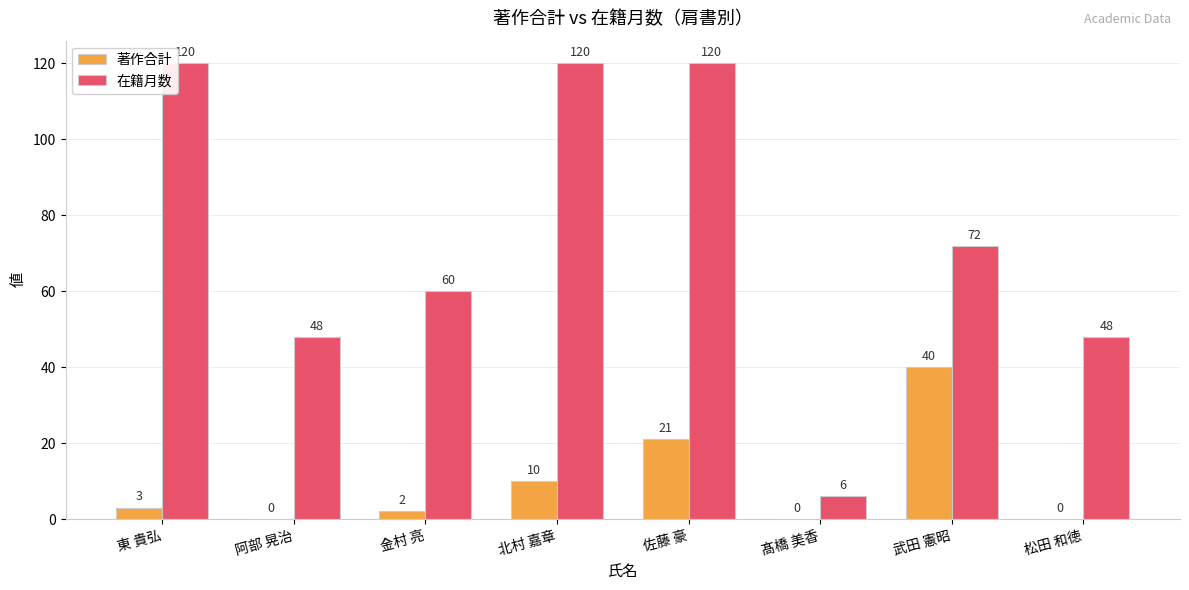

What is the sum of all 在籍月数 values?

594